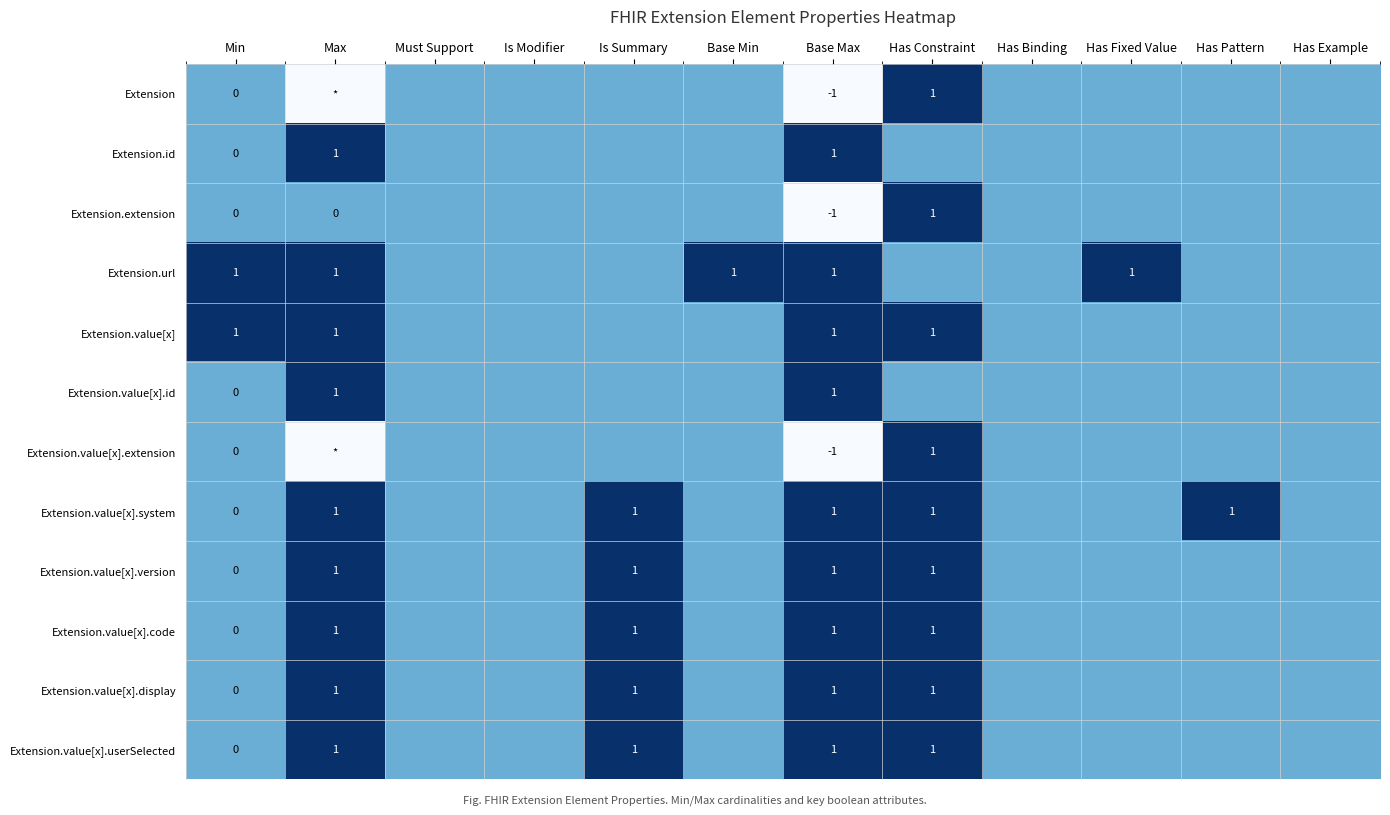

List the series in order of their peak value, highest first.

Extension, Extension.id, Extension.extension, Extension.url, Extension.value[x], Extension.value[x].id, Extension.value[x].extension, Extension.value[x].system, Extension.value[x].version, Extension.value[x].code, Extension.value[x].display, Extension.value[x].userSelected